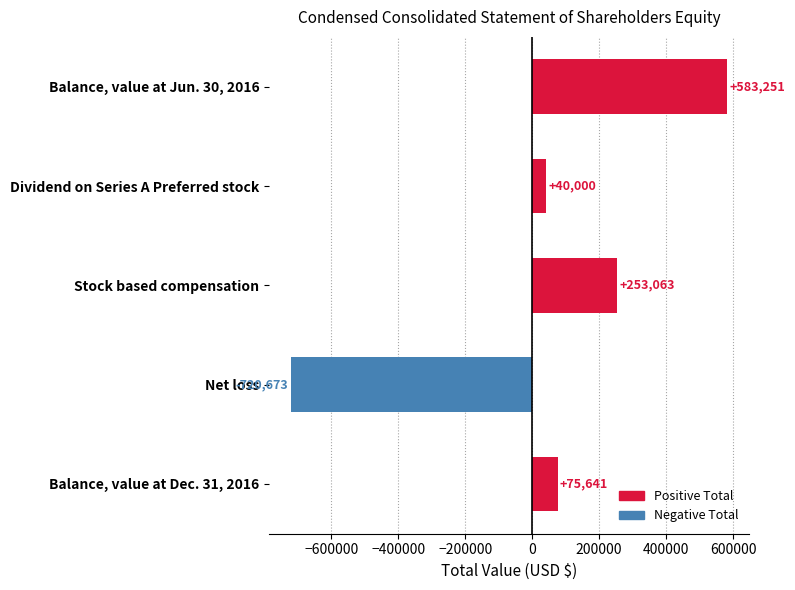

Where is the data nearest to the value -68711?

Dividend on Series A Preferred stock